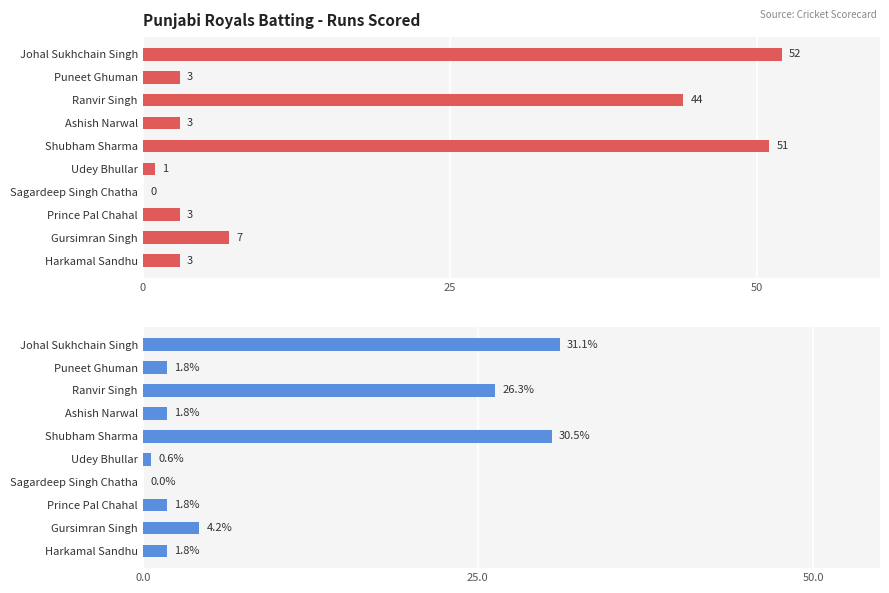

What is the value of the 9th bar from the left?

4.2